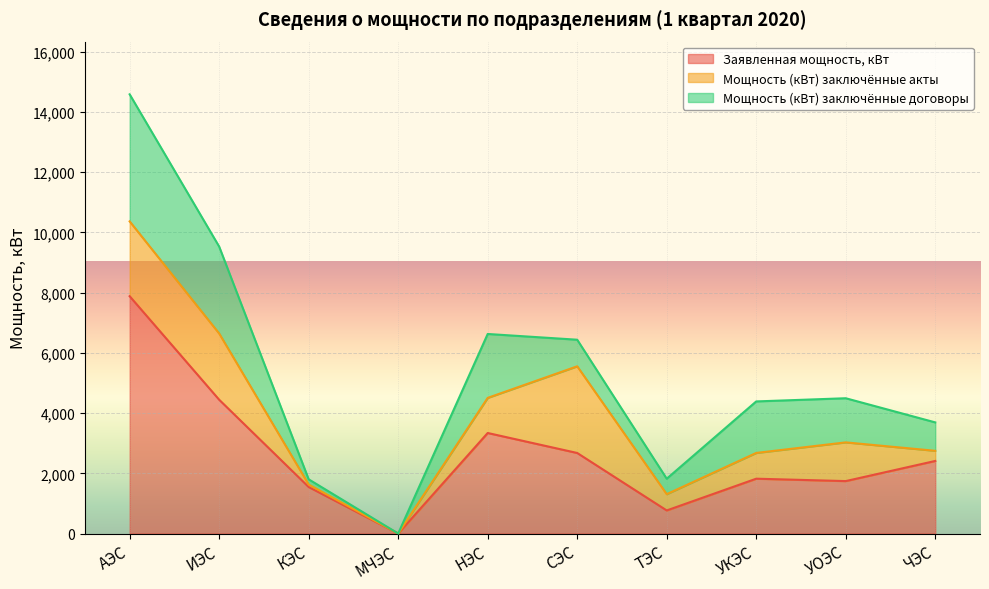

Which series has the largest total across all categories?

Заявленная мощность, кВт